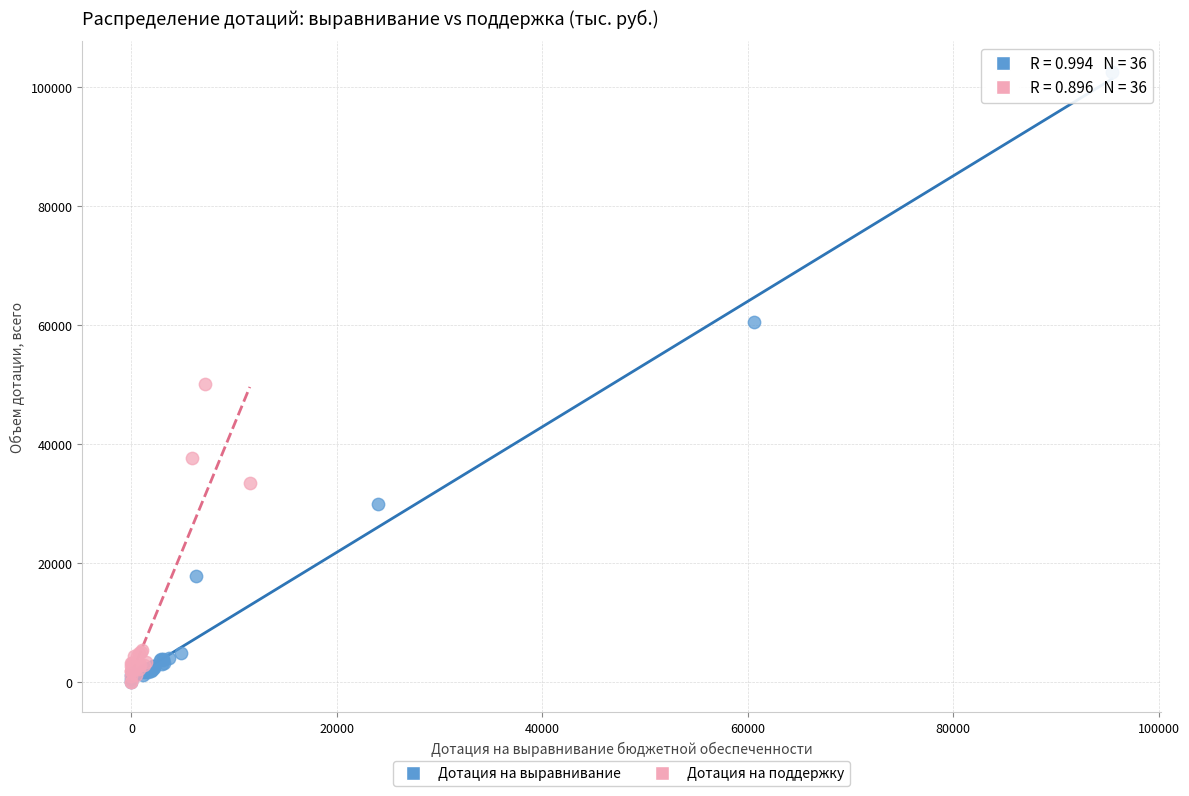

Which series has the largest Y range (max minus min)?

Дотация на выравнивание